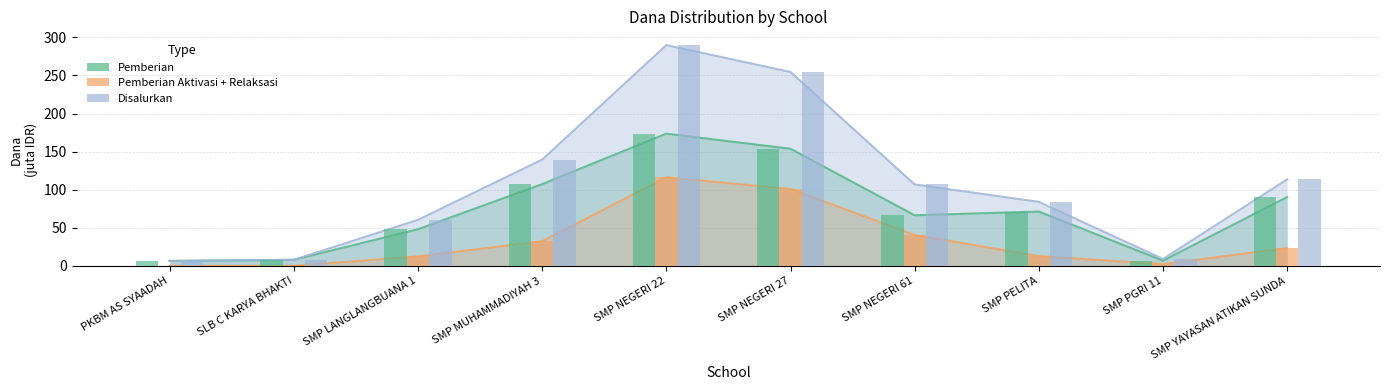

How many groups of bars are there?

10